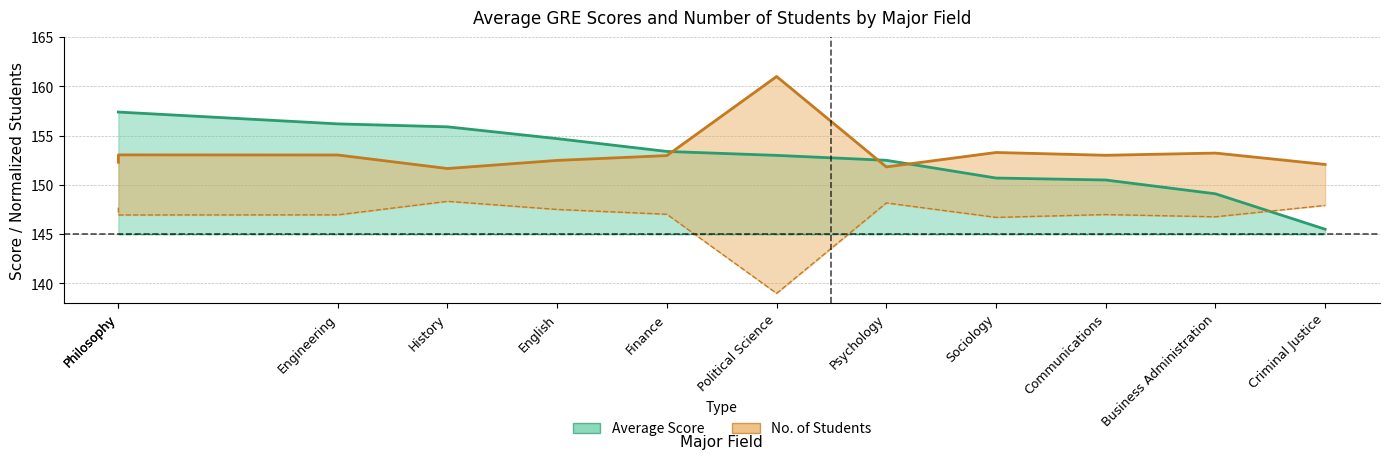

Does the chart display data point markers on the line(s)?

No